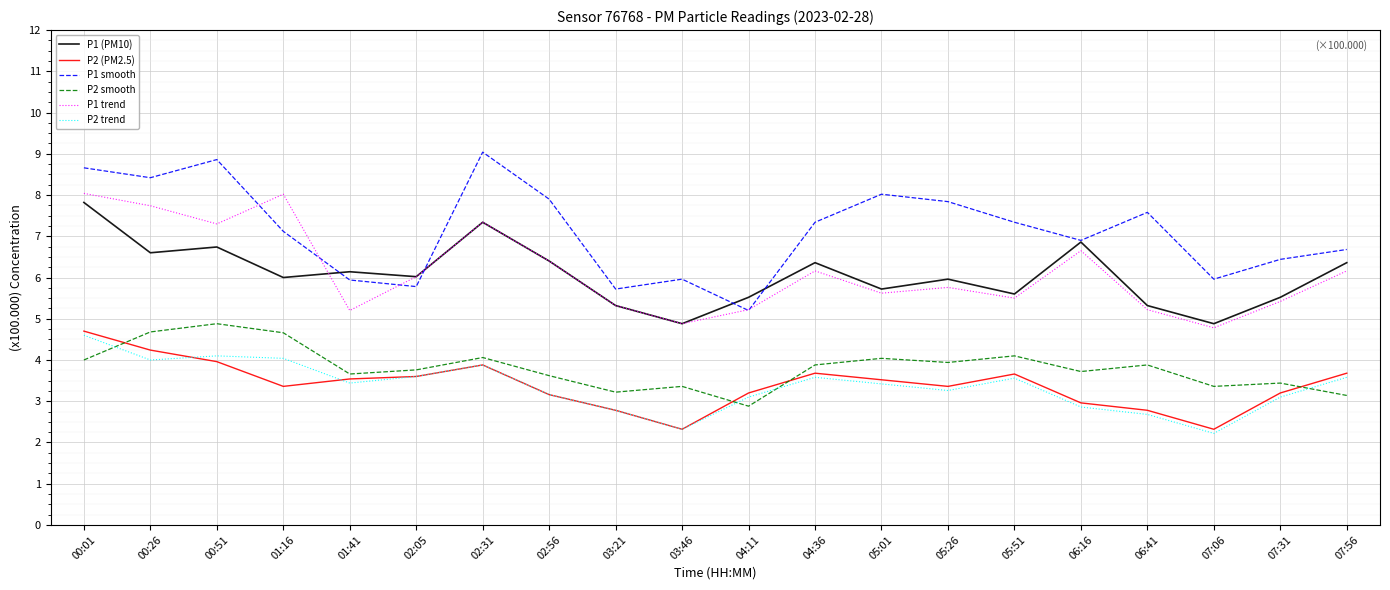

The value of P2 smooth at 07:31 is 0.9. True or false?

False